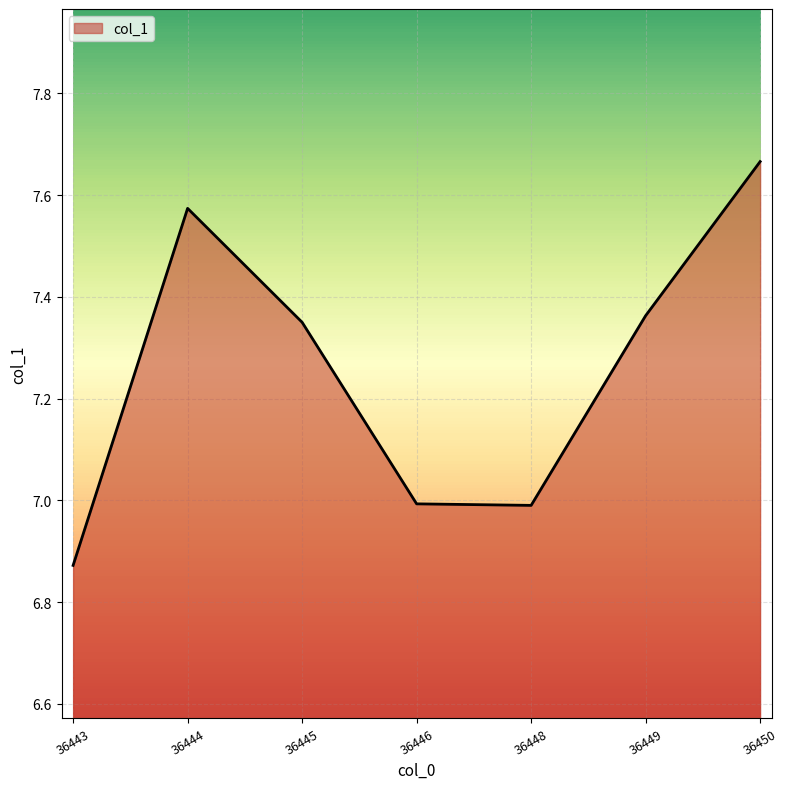

Count the number of data series in this chart.

1